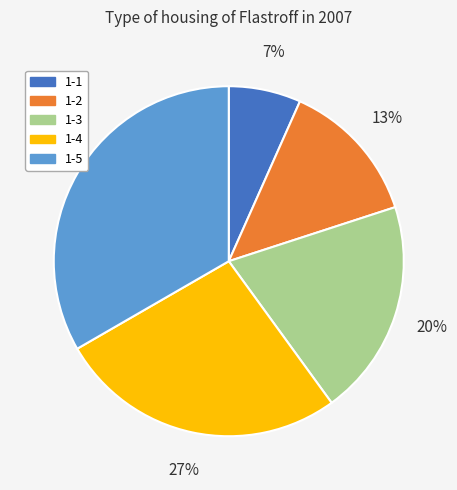

How many slices are in this pie chart?

5